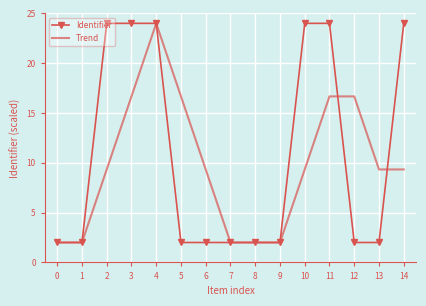

What is the difference between the Identifier values at 13 and 3?

22.0